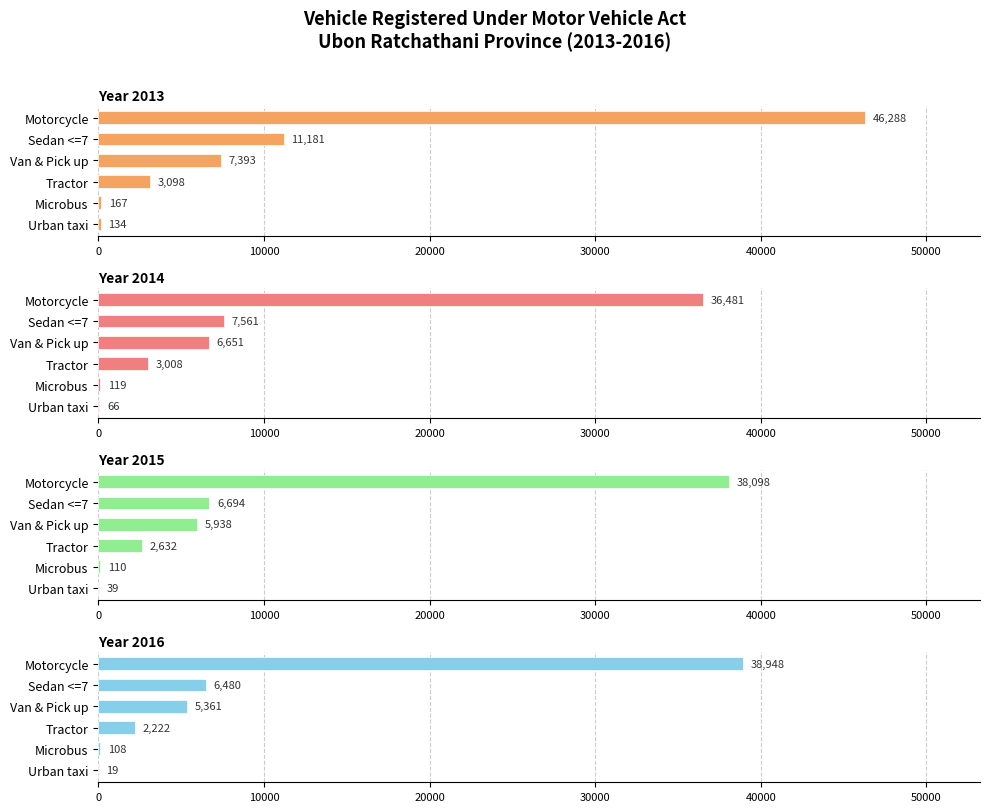

Which label corresponds to the largest value in the chart?

Motorcycle